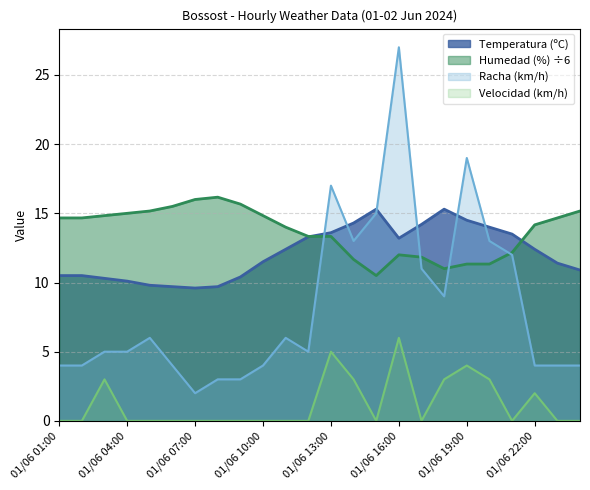

How many intersections are there between Racha (km/h) and Humedad (%)?

4